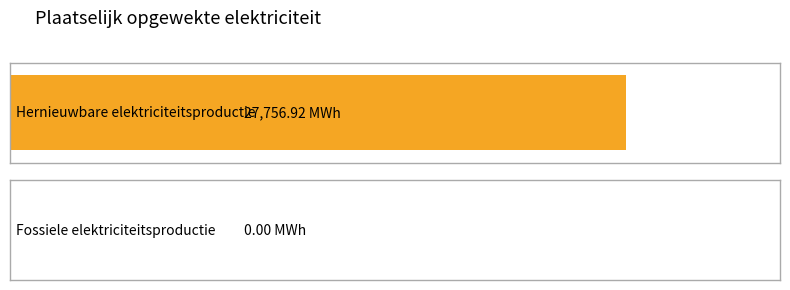

Are the bars horizontal?

Yes